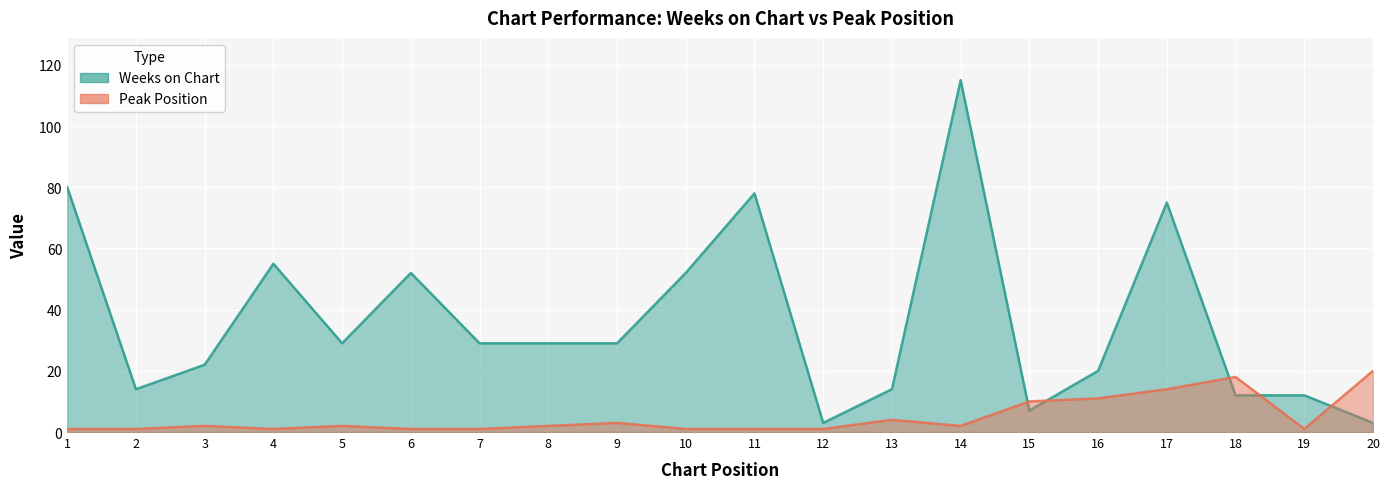

How many intersections are there between Weeks on Chart and Peak Position?

5